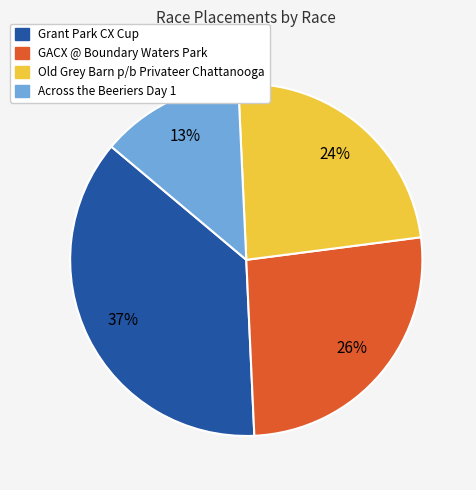

How many segments does this pie chart have?

4